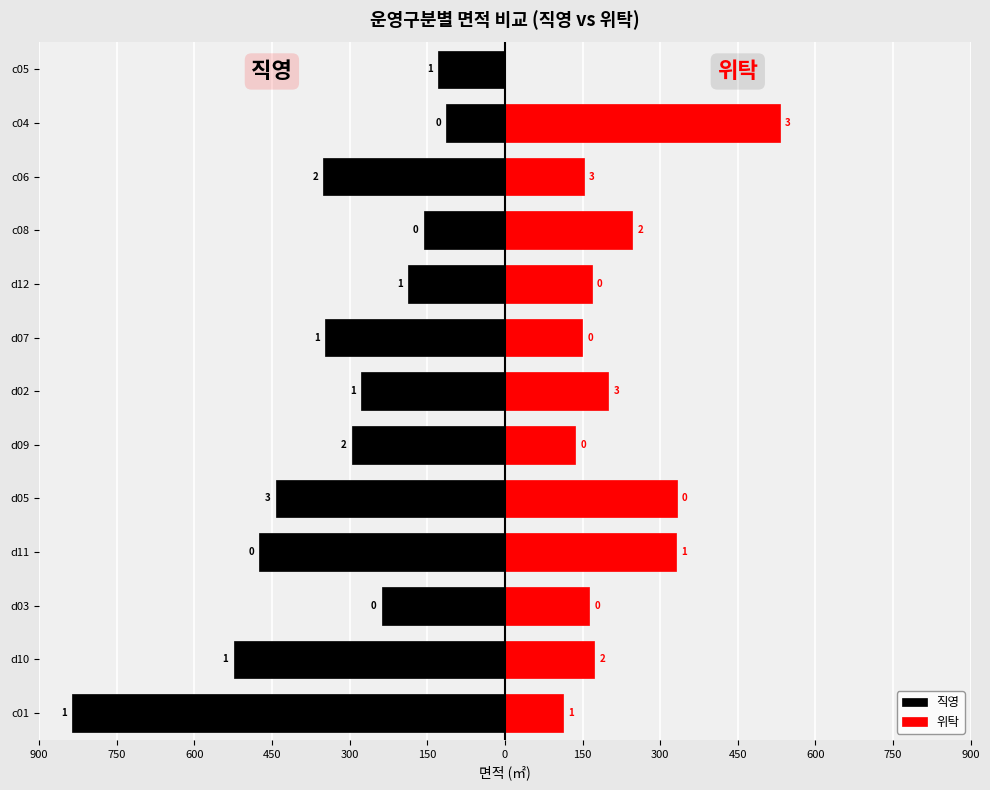

How many values in the 직영 series are below -296?

6